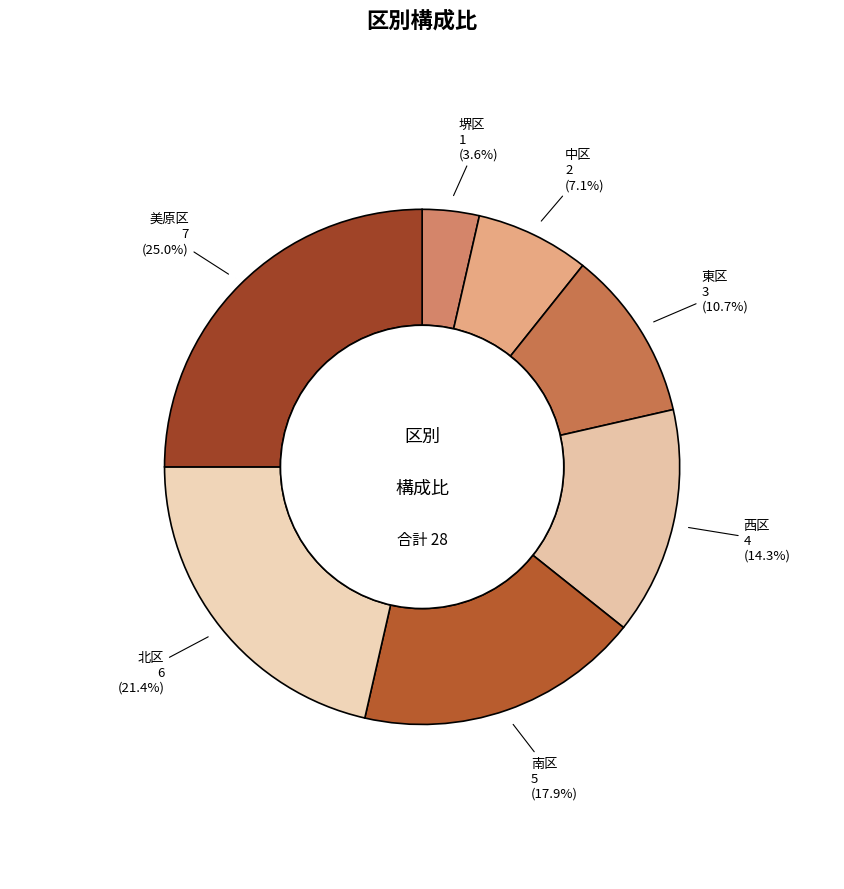

To the nearest percent, what is the difference between the largest and smallest slice percentages?

21%